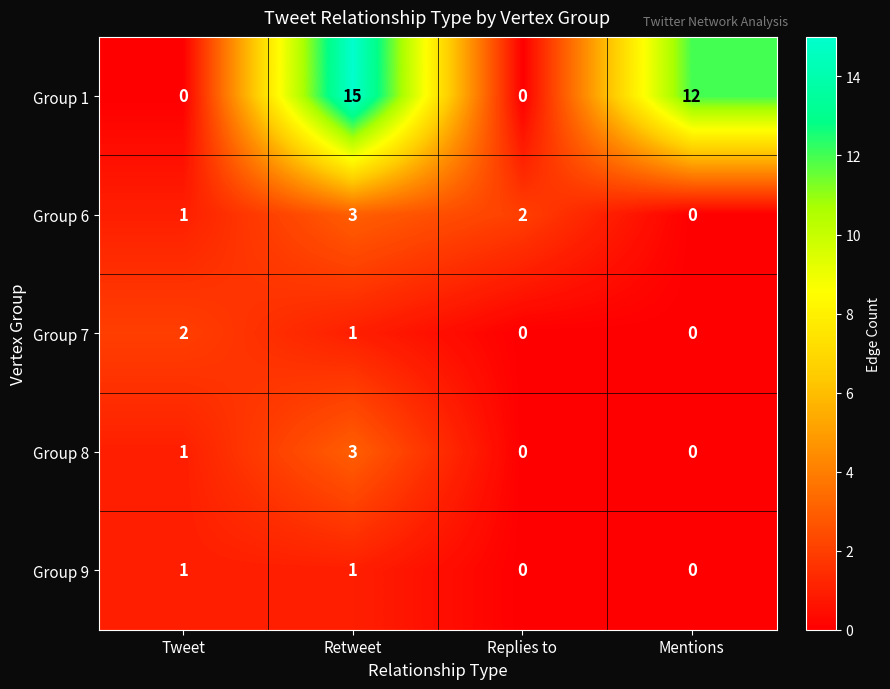

True or false: Group 8 has a value of 0 at Mentions.

True